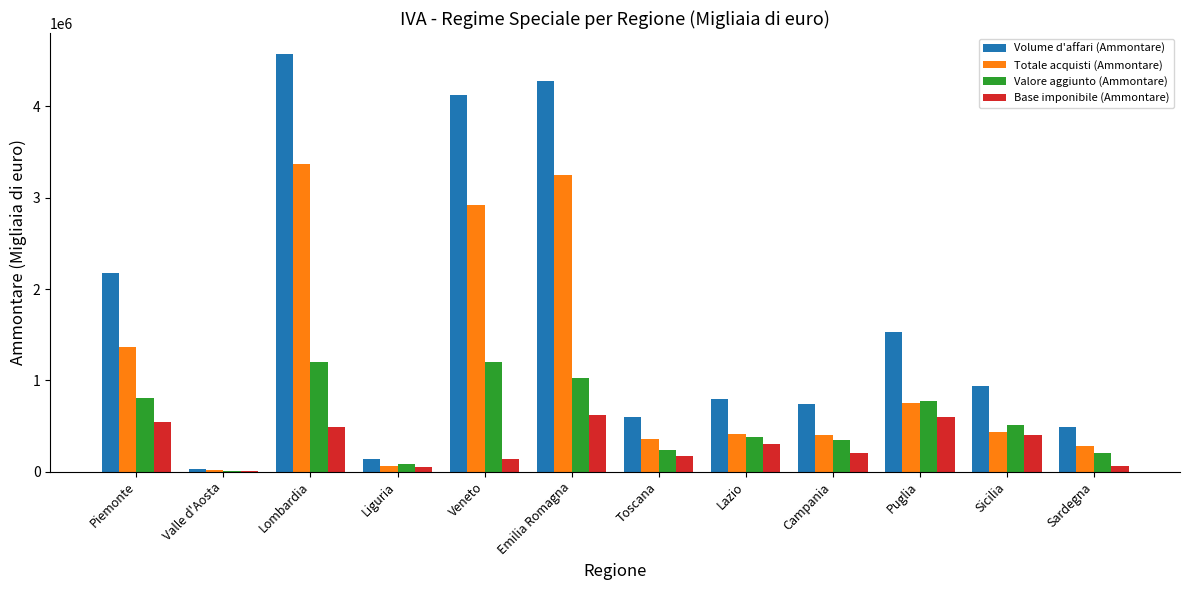

Count the number of categories in the chart.

12